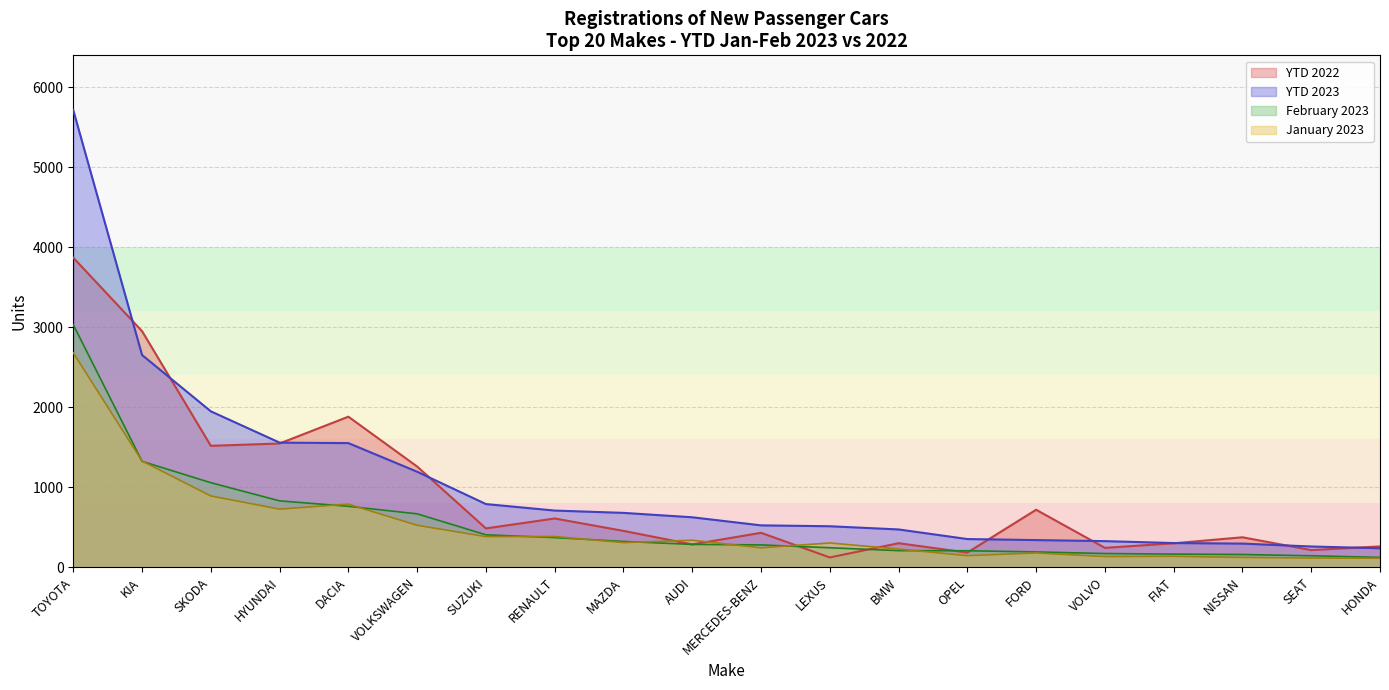

What are all the series names shown in the legend?

YTD 2022, YTD 2023, February 2023, January 2023